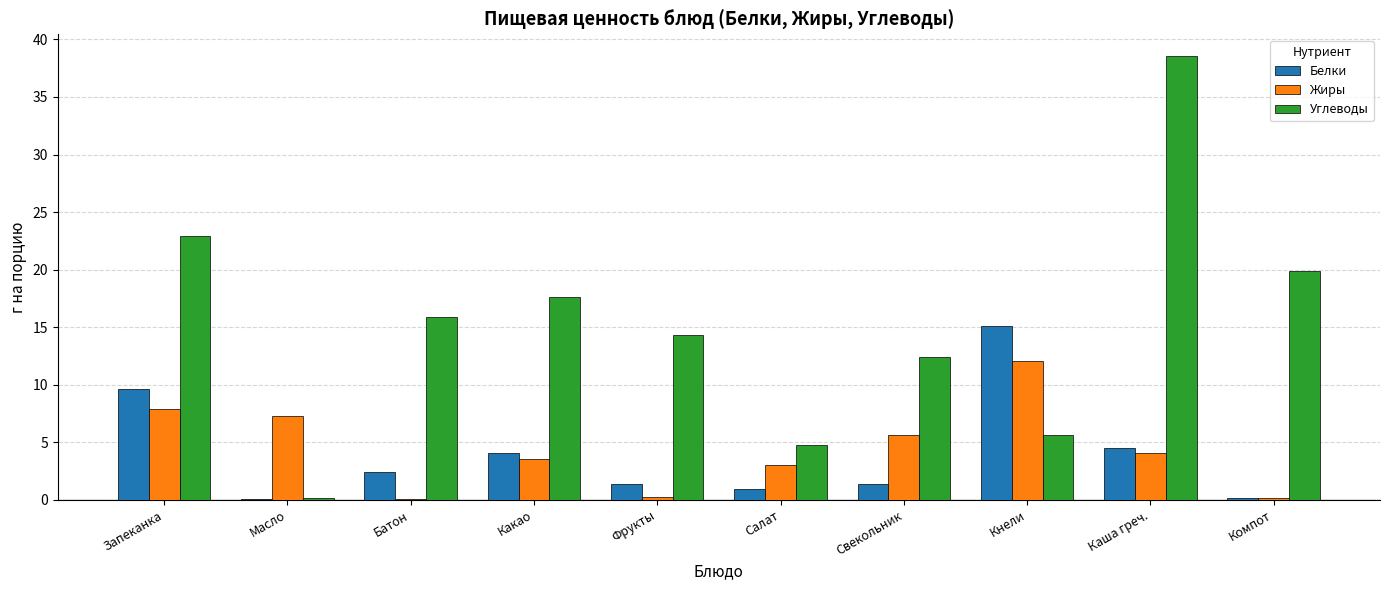

Which label corresponds to the largest value in the chart?

Каша греч.